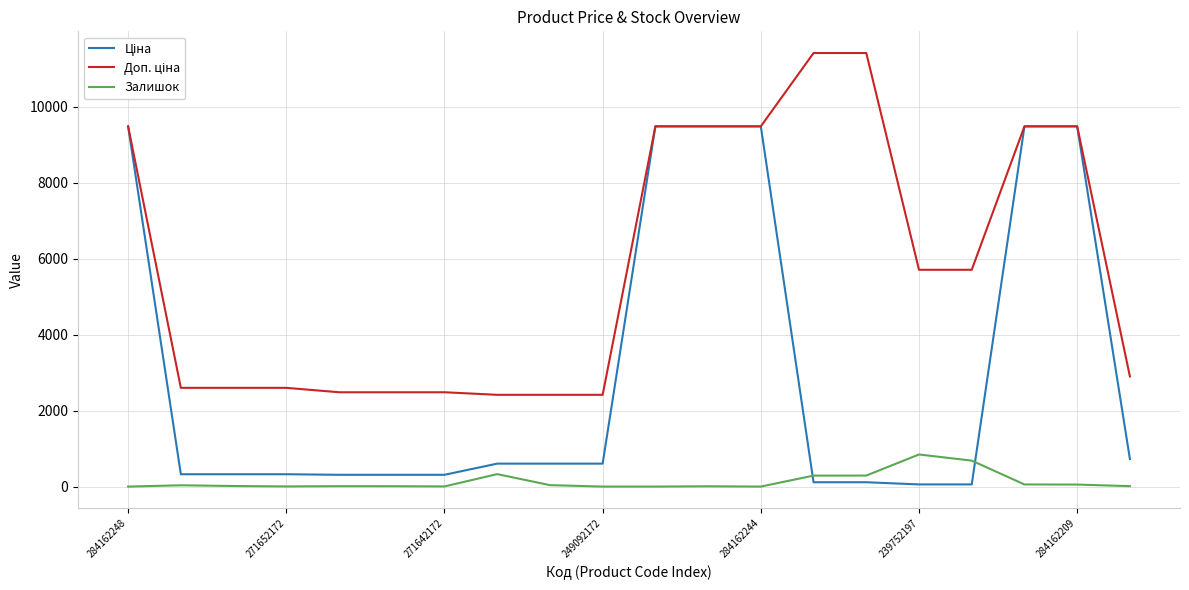

The value of Залишок at 249092172 is 0.0. True or false?

True